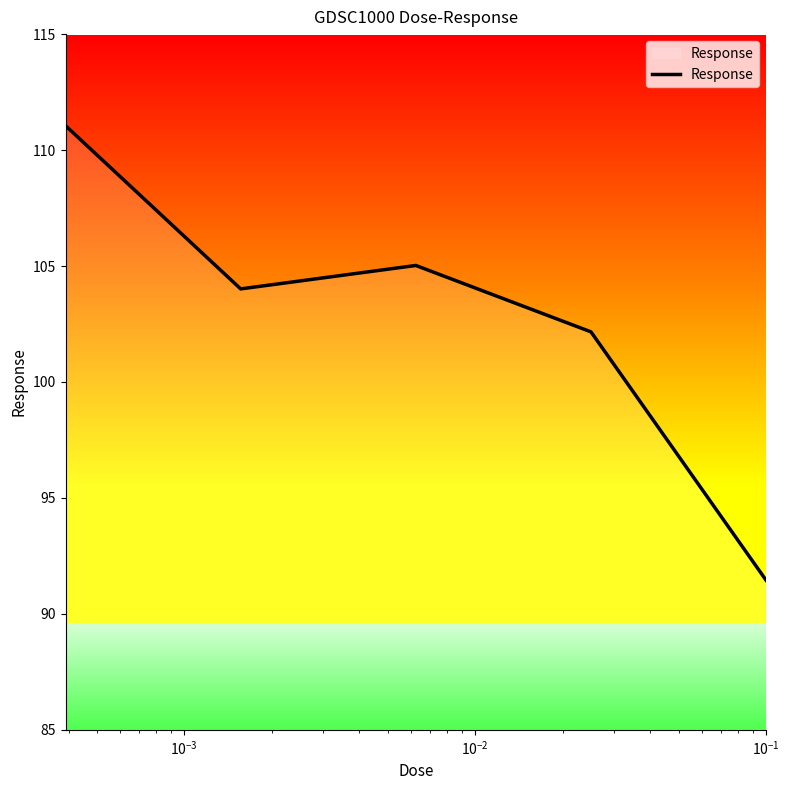

What is the smallest value displayed?

91.4